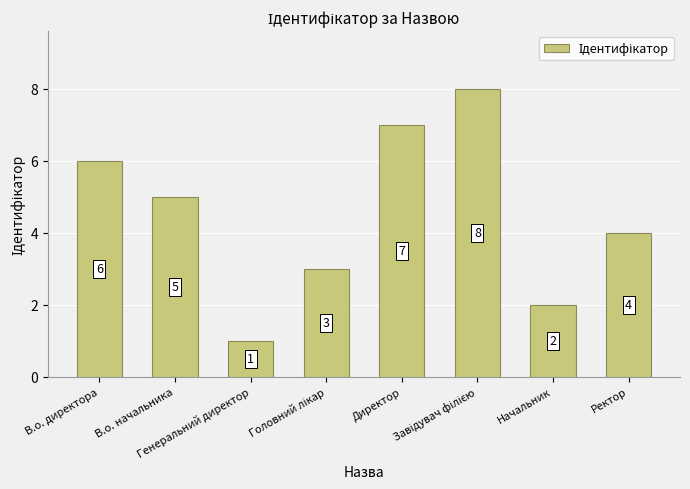

What is the maximum value shown in the chart?

8